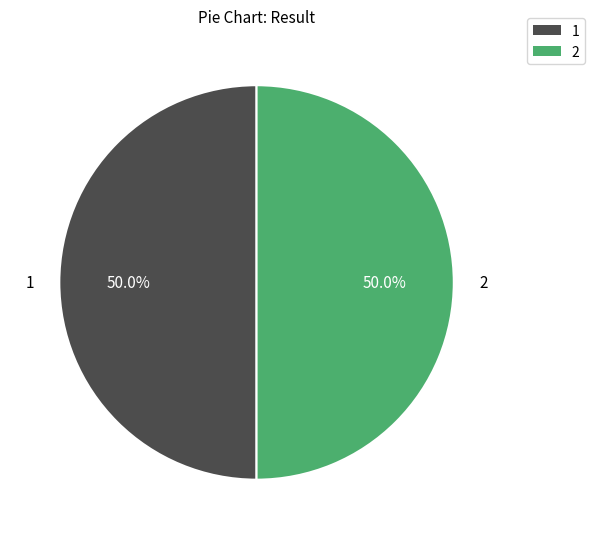

To the nearest percent, what is the average slice percentage?

50%